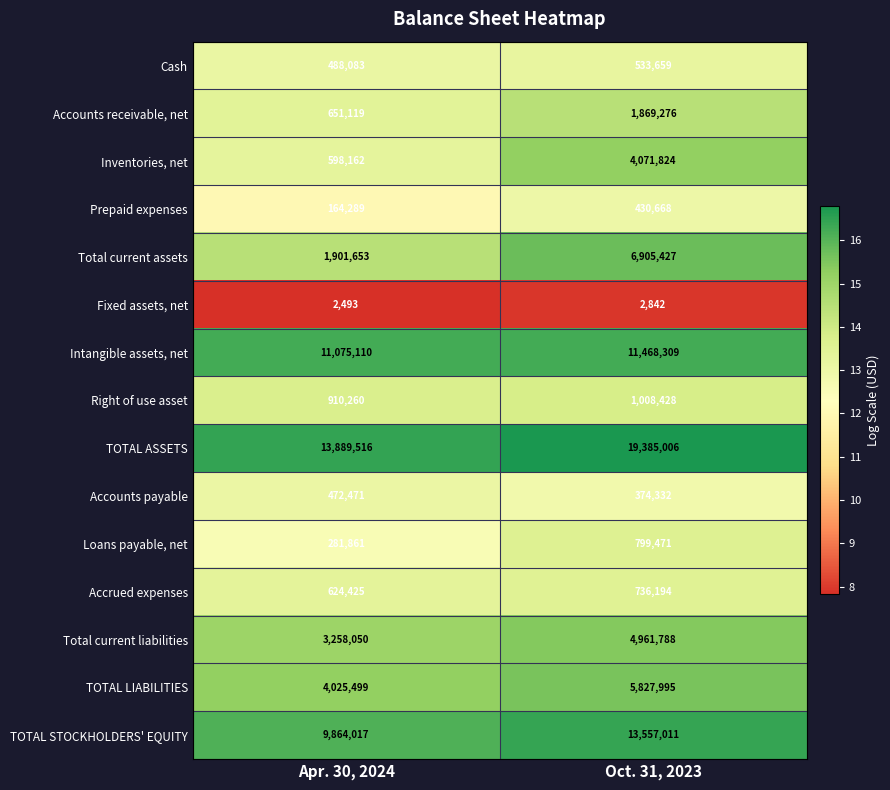

Rank the series by their maximum value, from lowest to highest.

Fixed assets, net, Prepaid expenses, Accounts payable, Cash, Accrued expenses, Loans payable, net, Right of use asset, Accounts receivable, net, Inventories, net, Total current liabilities, TOTAL LIABILITIES, Total current assets, Intangible assets, net, TOTAL STOCKHOLDERS' EQUITY, TOTAL ASSETS